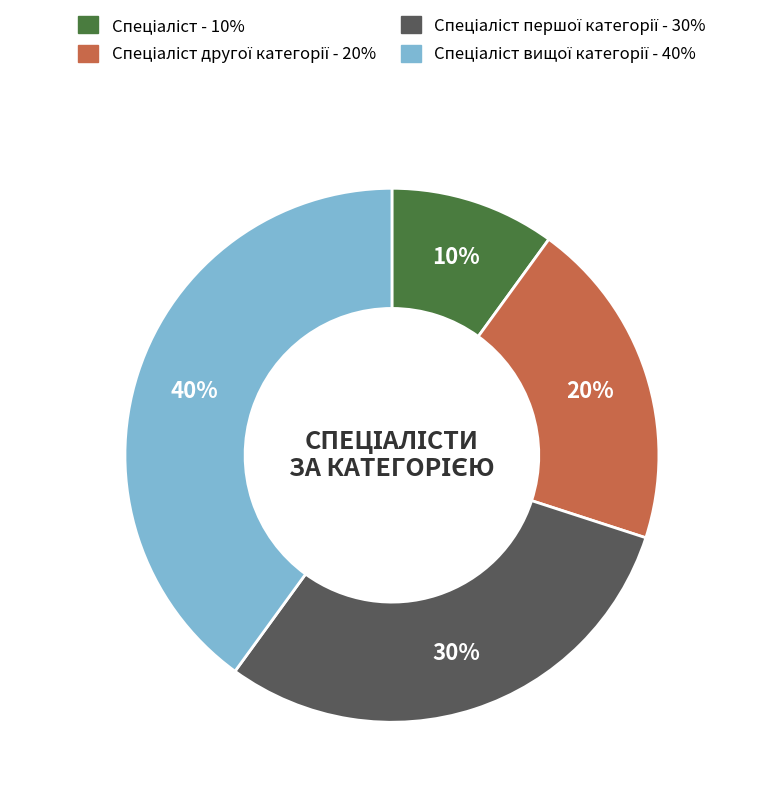

To the nearest percent, what is the average slice percentage?

25%